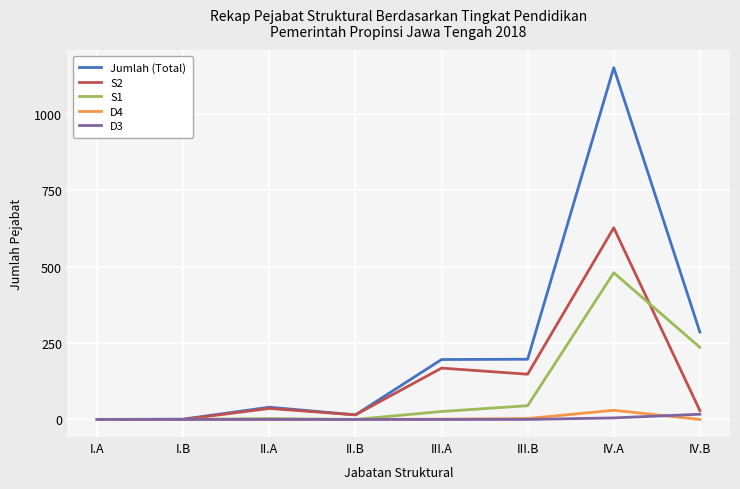

Is it true that D3 equals 0 at II.B?

True